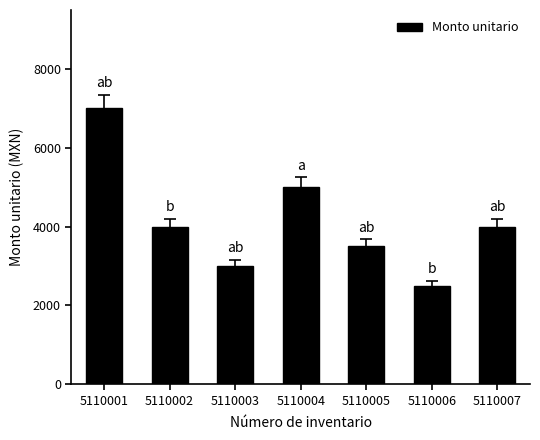

Where does the data first go above 4000?

5110001